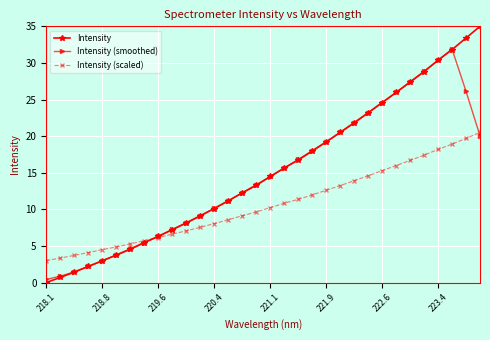

List the series in order of their peak value, highest first.

Intensity, Intensity (smoothed), Intensity (scaled)